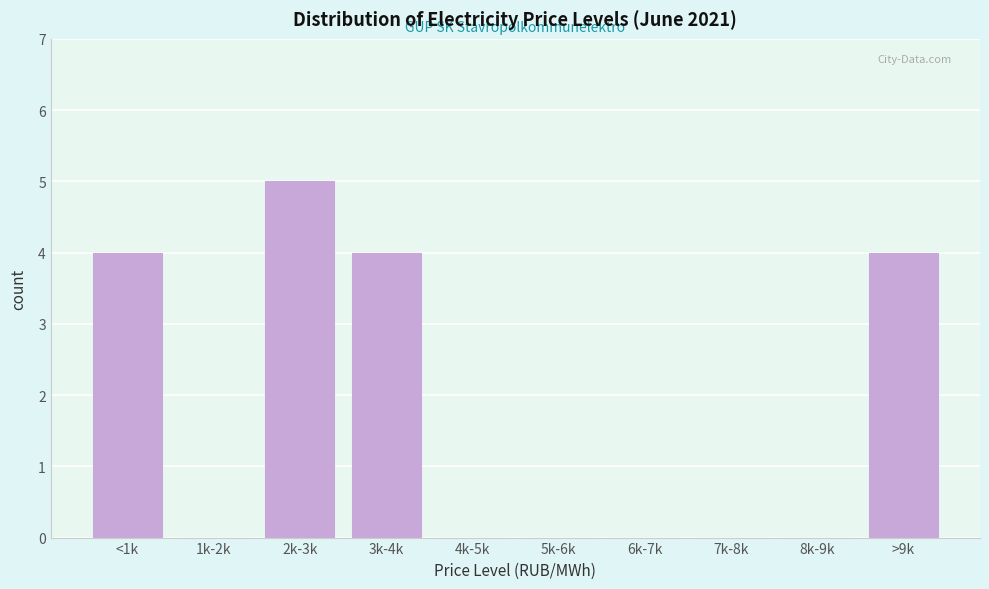

Reading right to left, what are all the values shown in this chart?

>9k=4	8k-9k=0	7k-8k=0	6k-7k=0	5k-6k=0	4k-5k=0	3k-4k=4	2k-3k=5	1k-2k=0	<1k=4